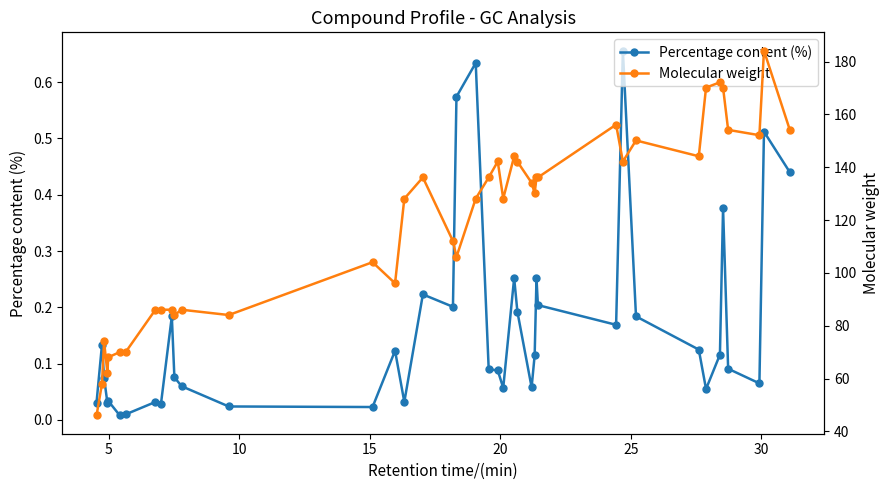

True or false: Percentage content (%) has more than 1 points higher than both neighbors.

True